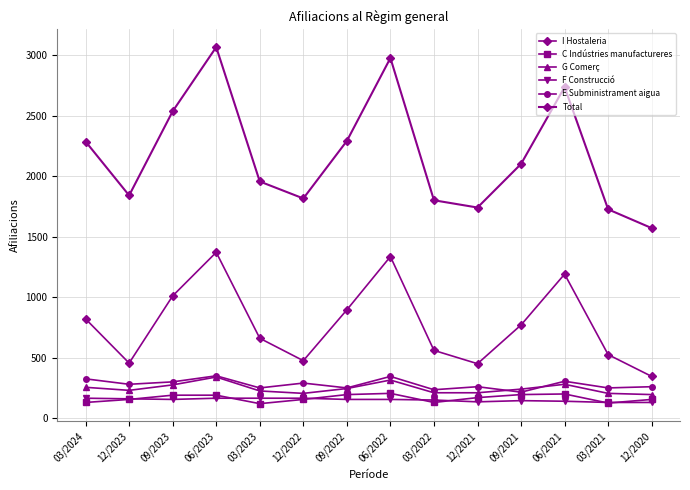

In C Indústries manufactureres, how many points are lower than both neighbors (excluding endpoints)?

3